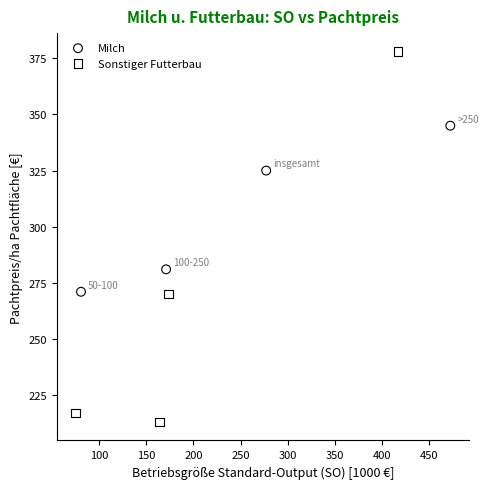

Which series has the widest spread of Y values?

Sonstiger Futterbau